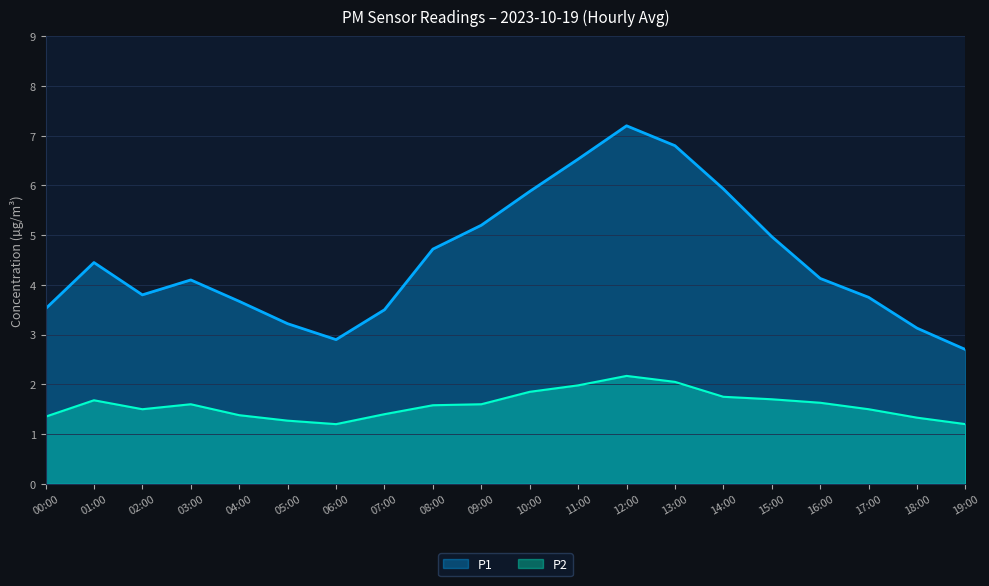

Where does the P1 series first go above 4?

01:00